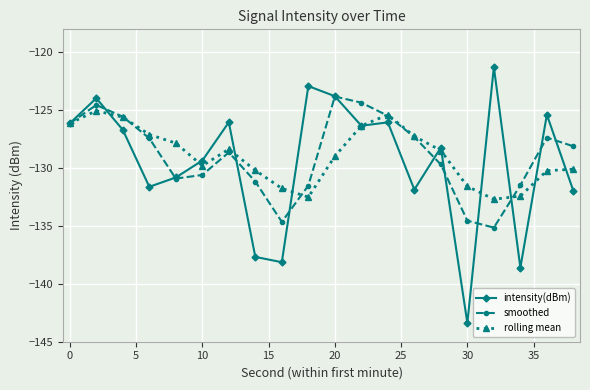

List the series in order of their peak value, lowest first.

rolling mean, smoothed, intensity(dBm)